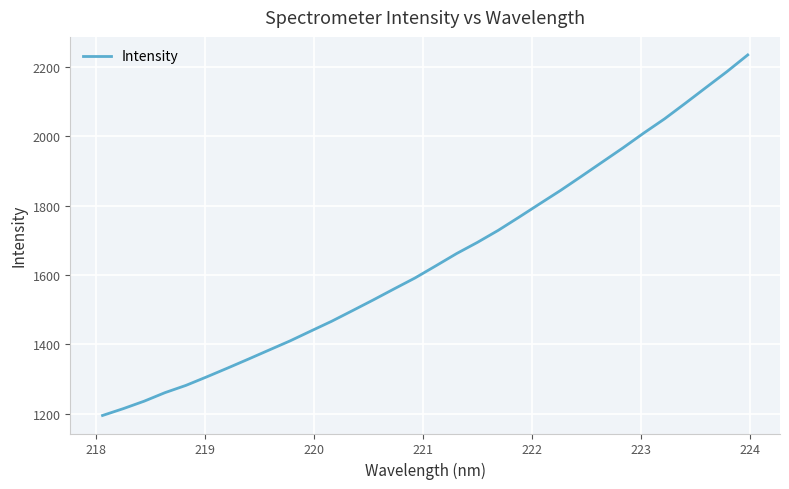

What is the difference between the maximum and minimum values?

1038.8